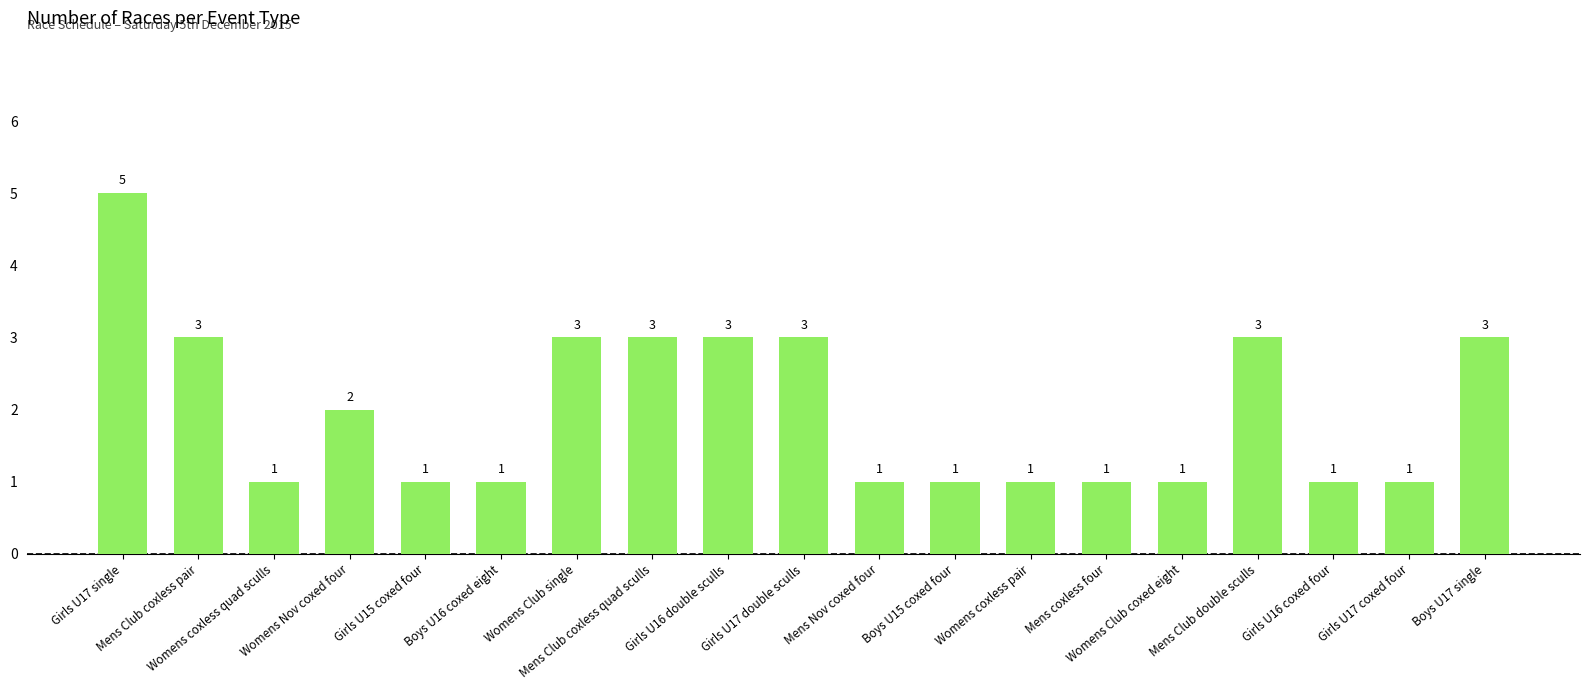

What is the label of the 8th bar from the left?

Mens Club coxless quad sculls